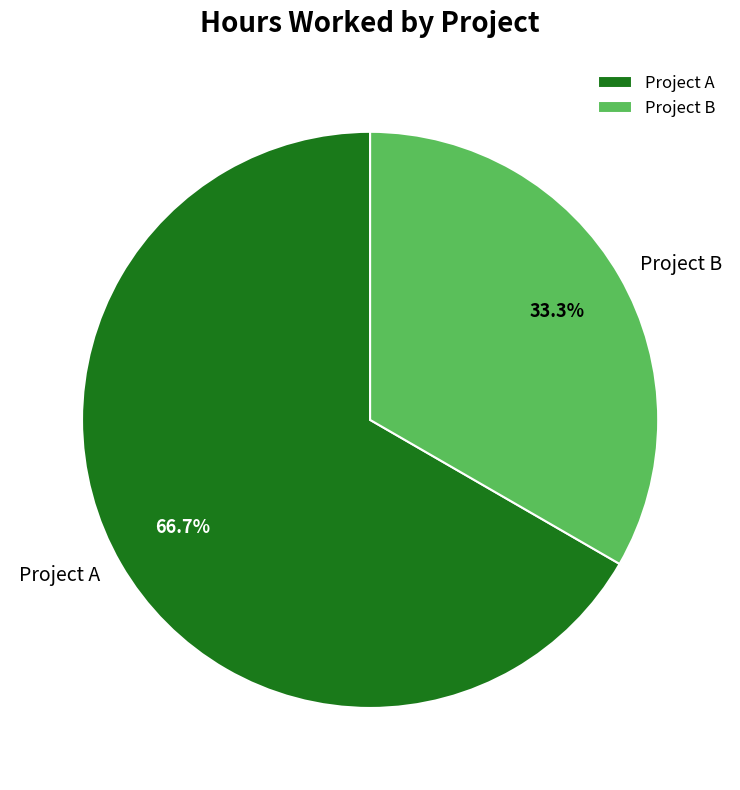

Rank the categories by value from highest to lowest.

Project A, Project B